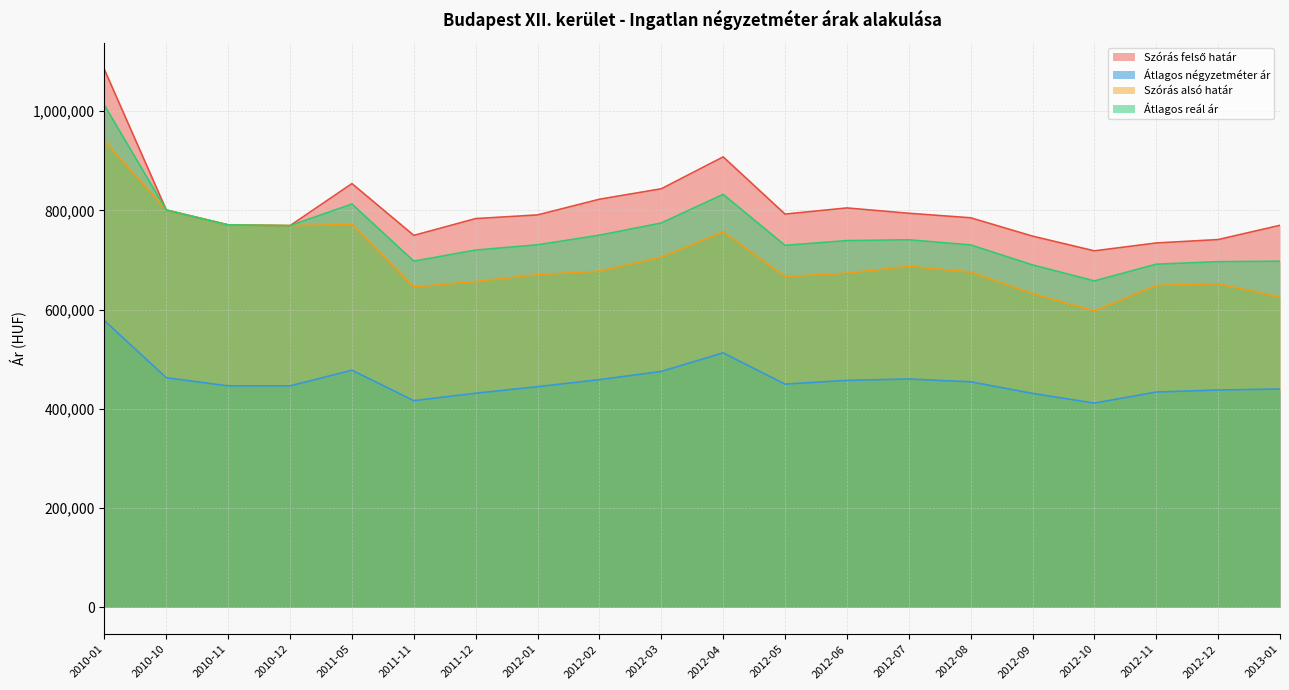

True or false: Szórás alsó határ and Szórás felső határ intersect in this chart.

False